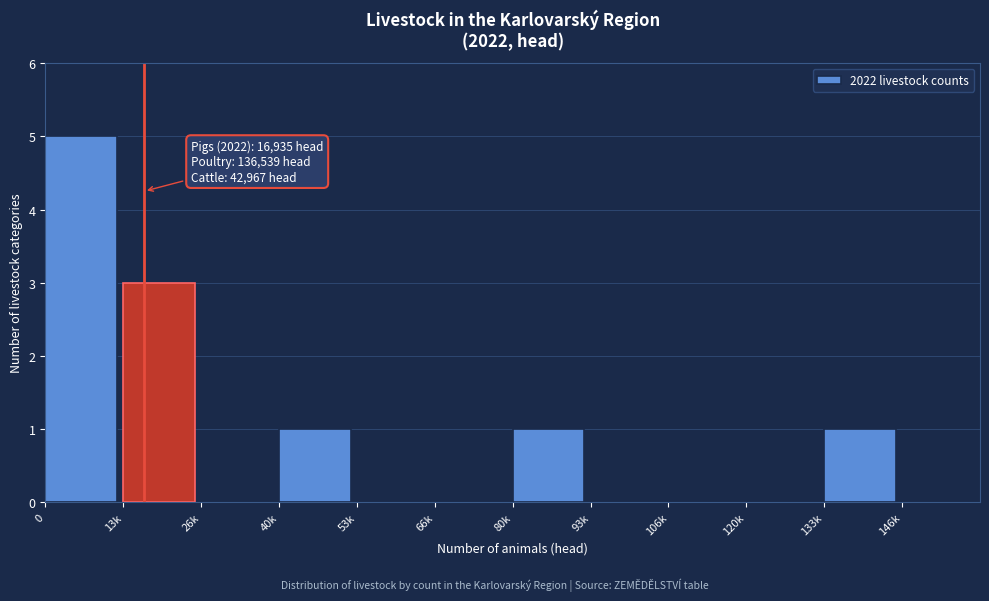

Reading left to right, what are all the values shown in this chart?

0=5	13k=3	26k=0	40k=1	53k=0	66k=0	80k=1	93k=0	106k=0	120k=0	133k=1	146k=0